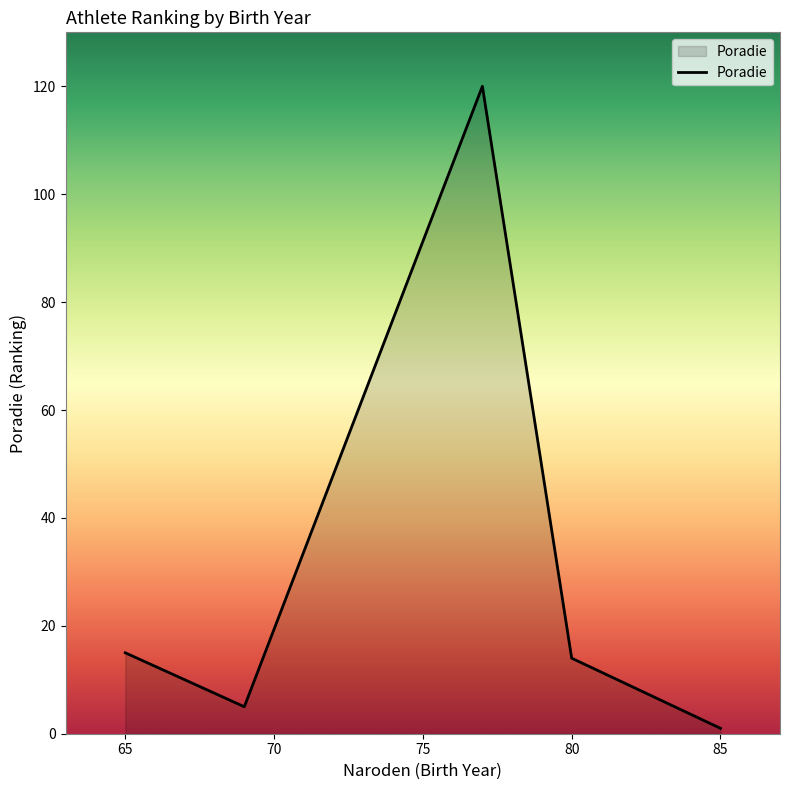

What is the maximum value shown in the chart?

120